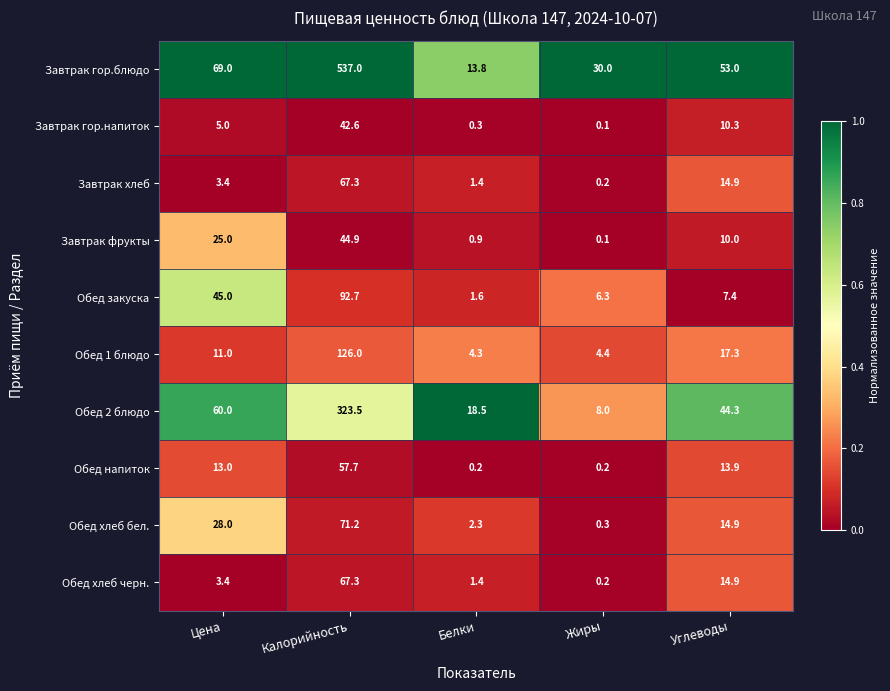

How many series are shown in this chart?

10